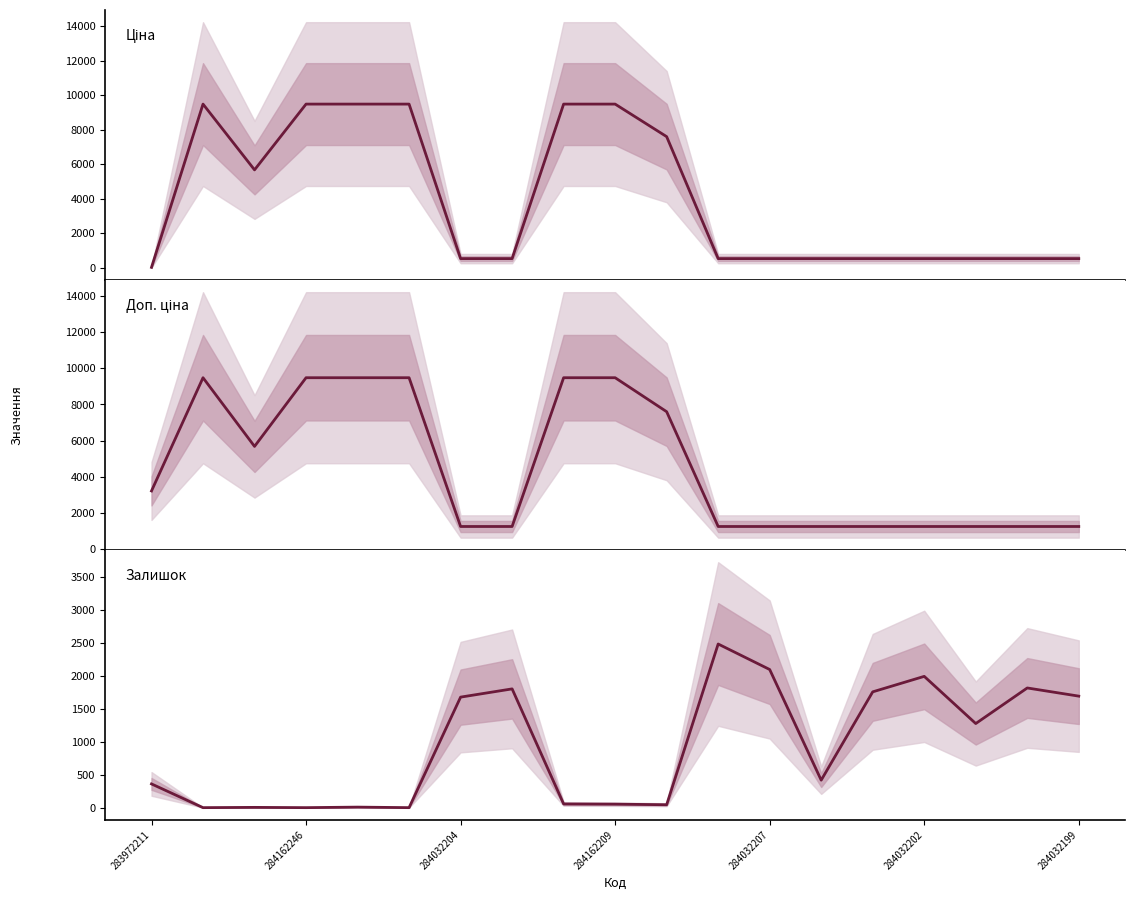

What is the total value across all series at 284032202?

3766.4